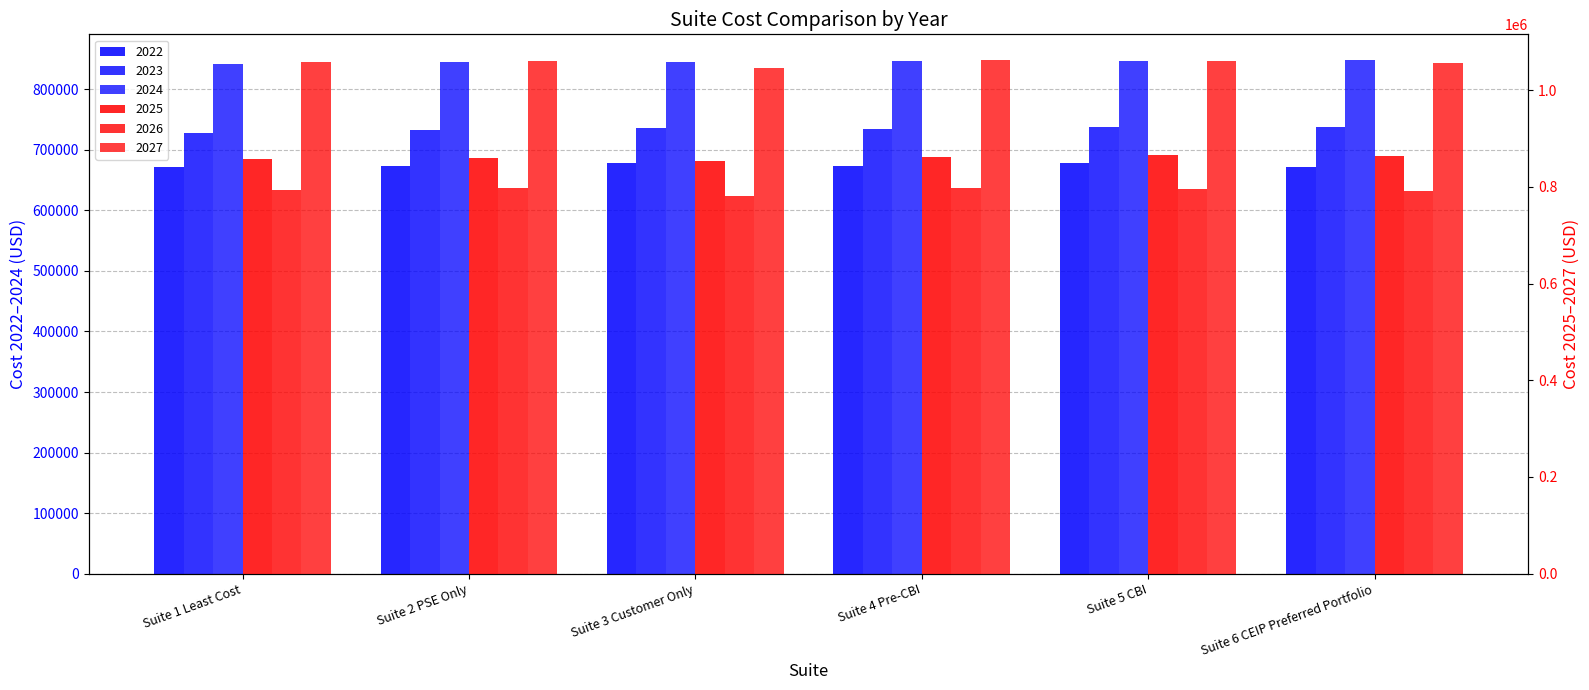

Is the value of 2025 at Suite 1 Least Cost greater than the value of 2027 at Suite 4 Pre-CBI?

No